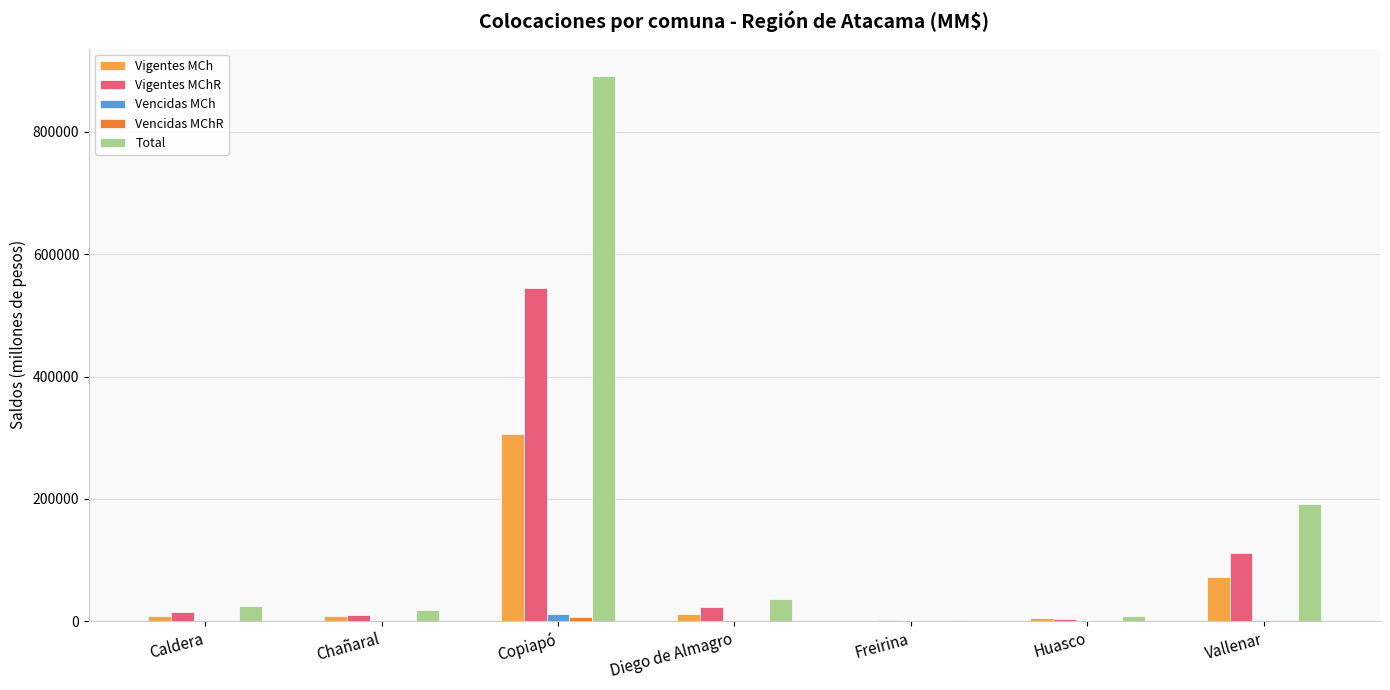

Which series changed the most between Freirina and Vallenar?

Total